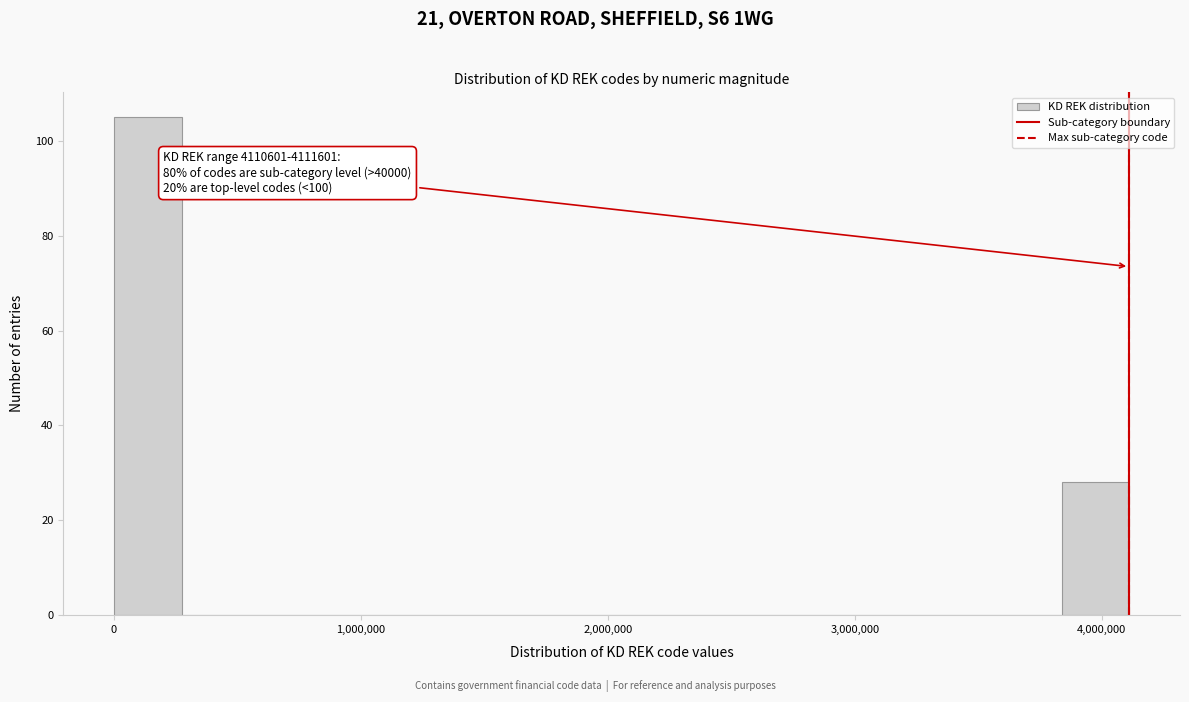

Around what value on the x-axis is the tallest bar? Give the approximate position of its centre, as read against the axis.

100000